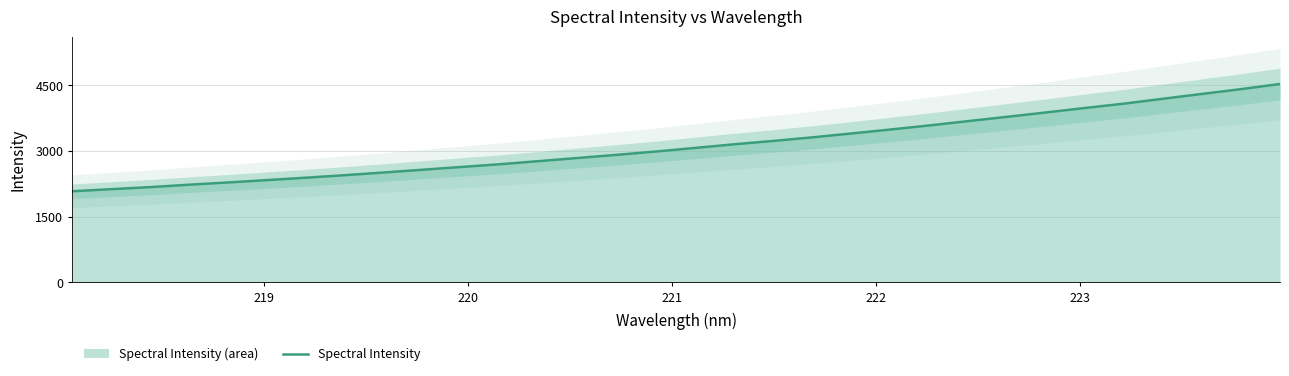

What is the minimum value for Spectral Intensity?

2082.1